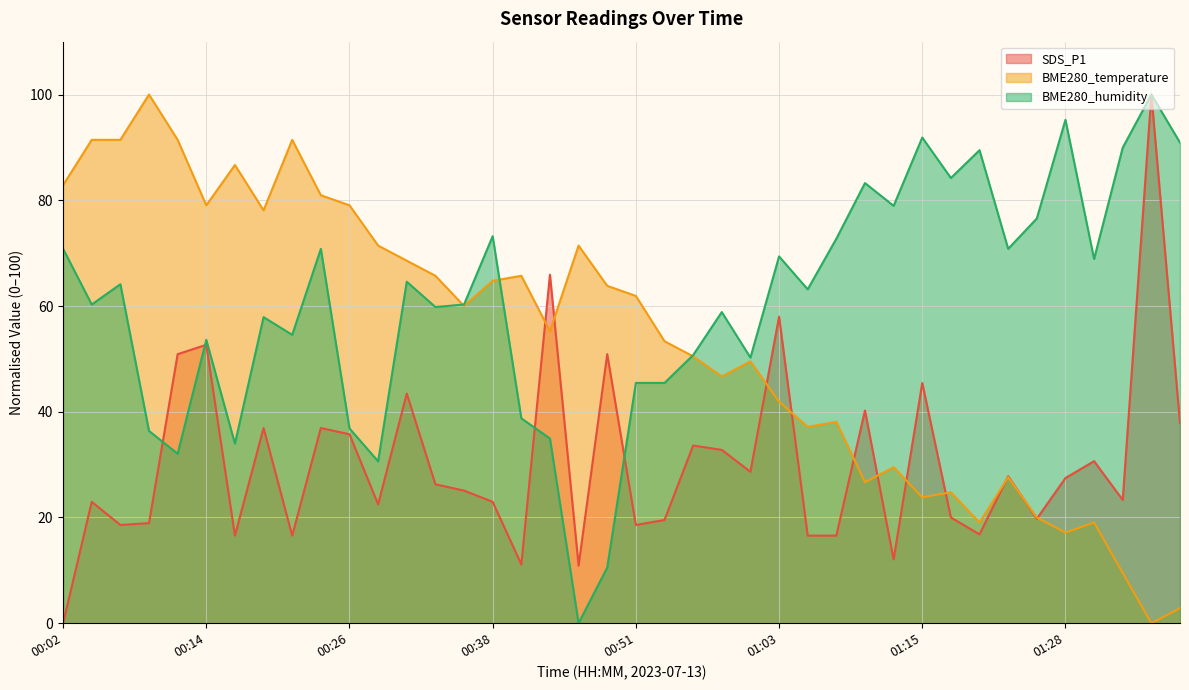

Which series has the widest spread of values?

SDS_P1